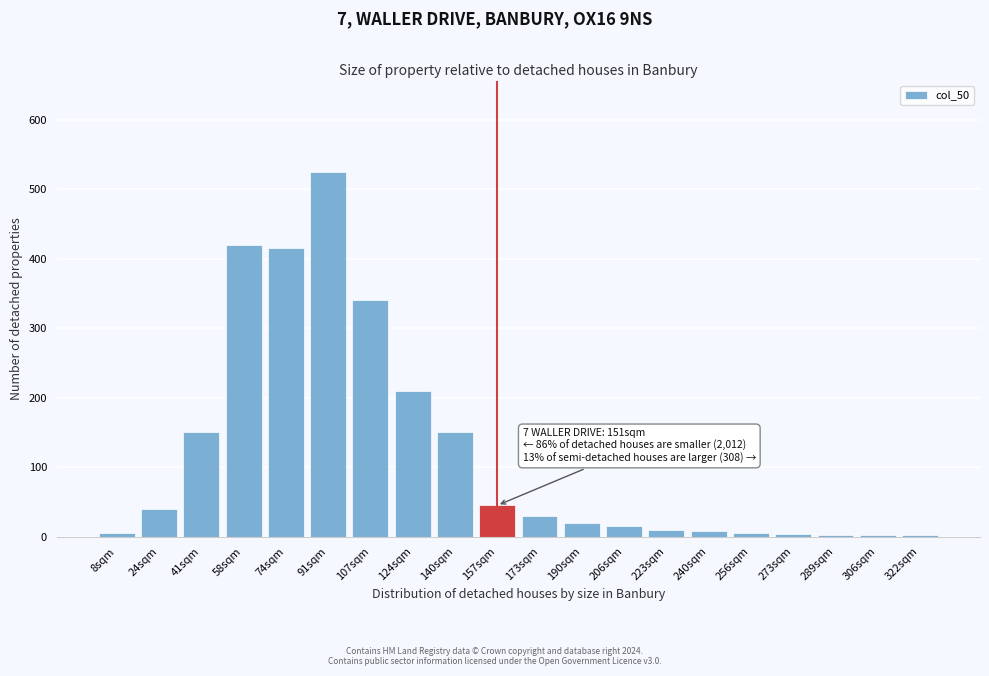

Between 24sqm and 41sqm, which is larger?

41sqm